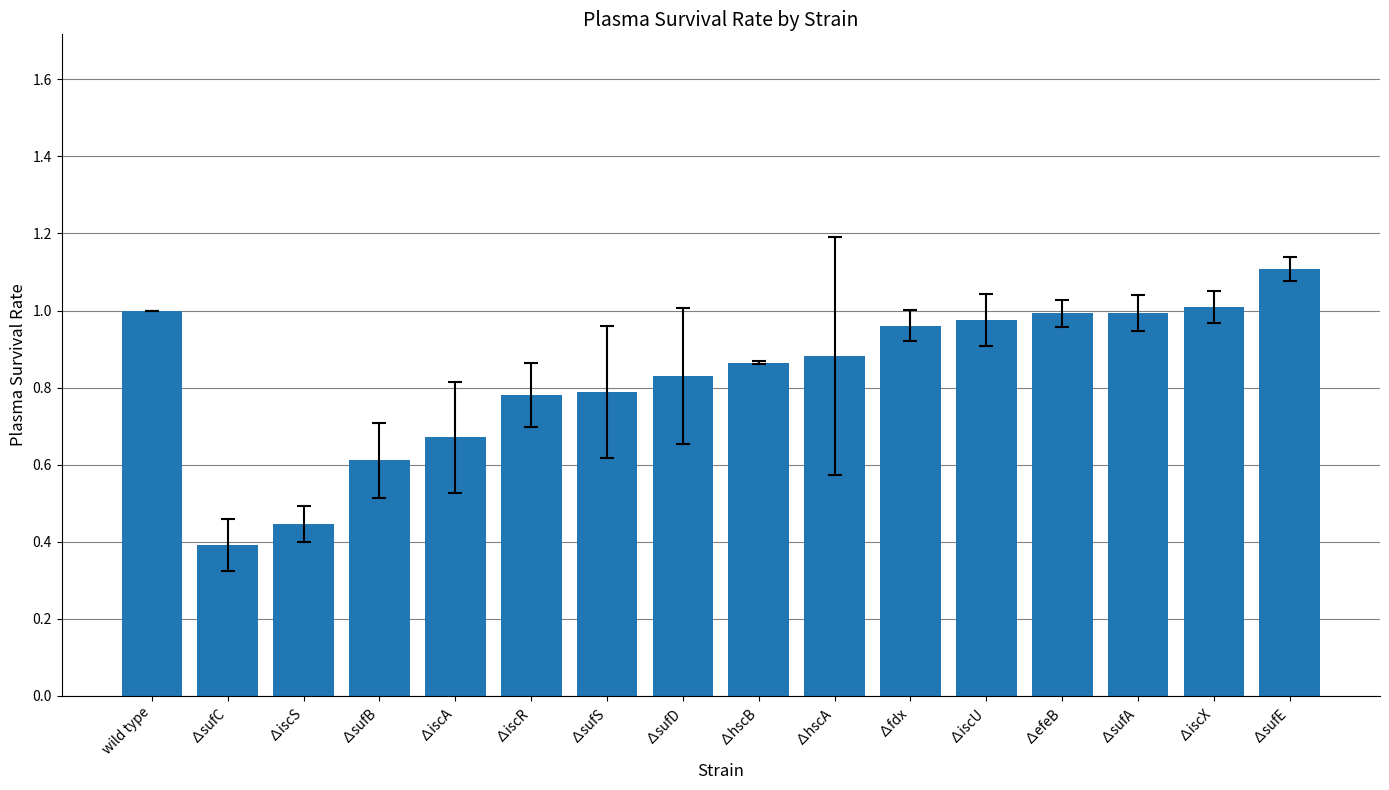

What is the greatest value displayed?

1.1